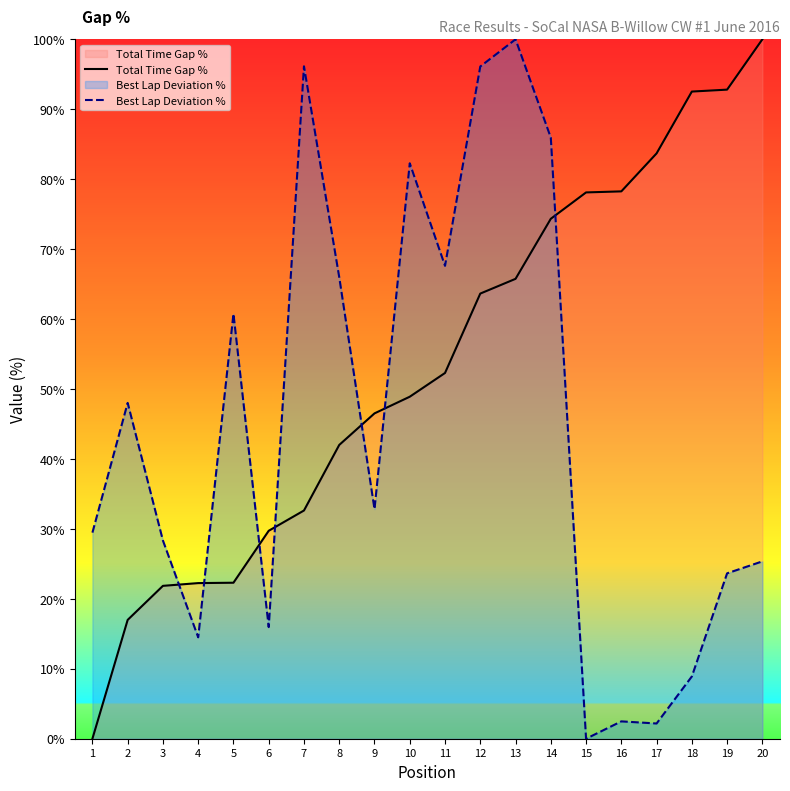

What is the sum of all Best Lap Deviation % values?

886.5